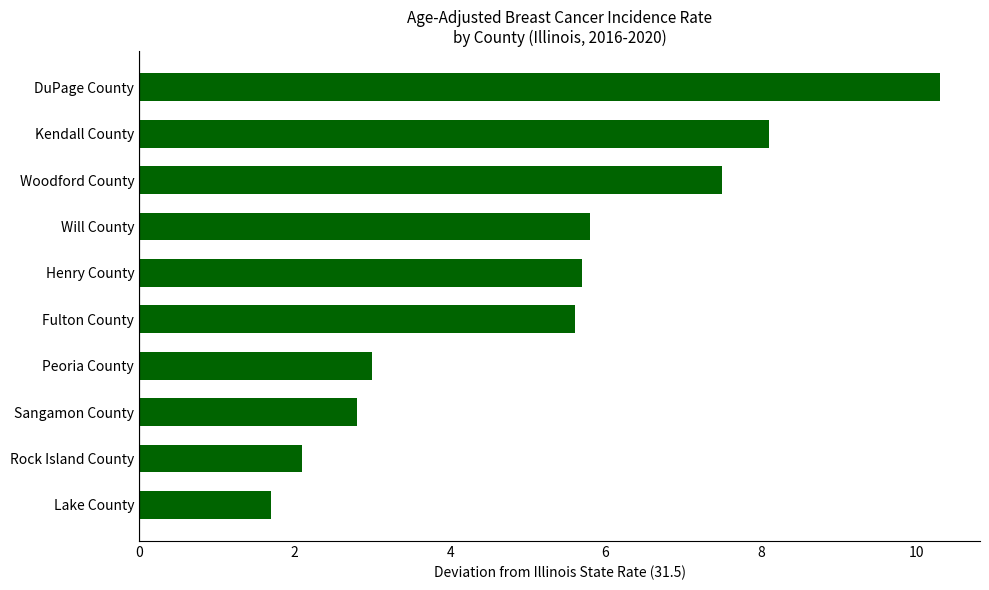

List the labels in order of value, largest first.

DuPage County, Kendall County, Woodford County, Will County, Henry County, Fulton County, Peoria County, Sangamon County, Rock Island County, Lake County